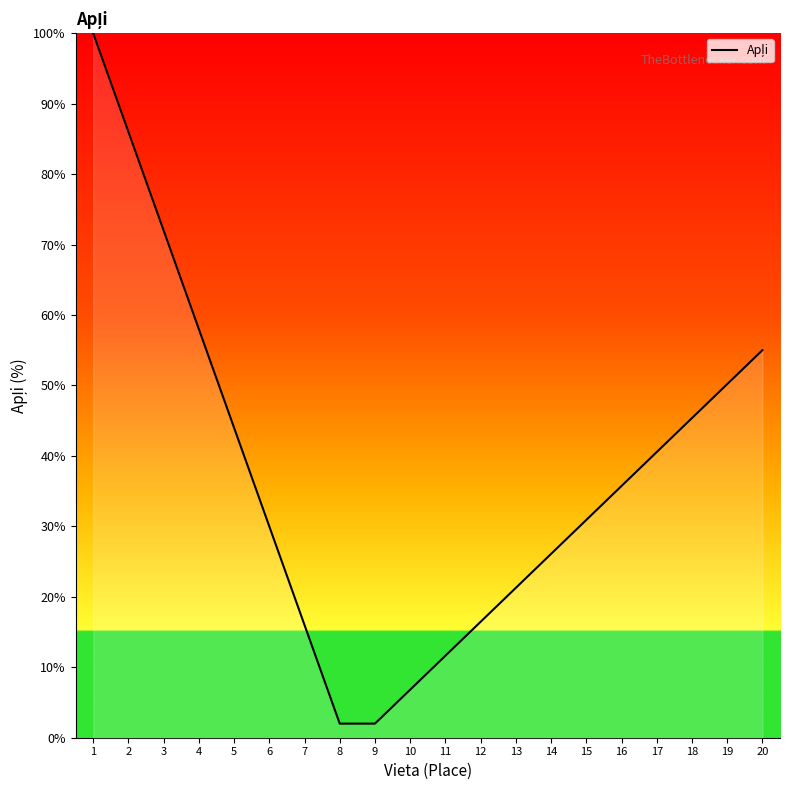

Reading left to right, transcribe all the data shown in this chart.

100.0	86.0	72.0	58.0	44.0	30.0	16.0	2.0	2.0	6.8	11.6	16.5	21.3	26.1	30.9	35.7	40.5	45.4	50.2	55.0